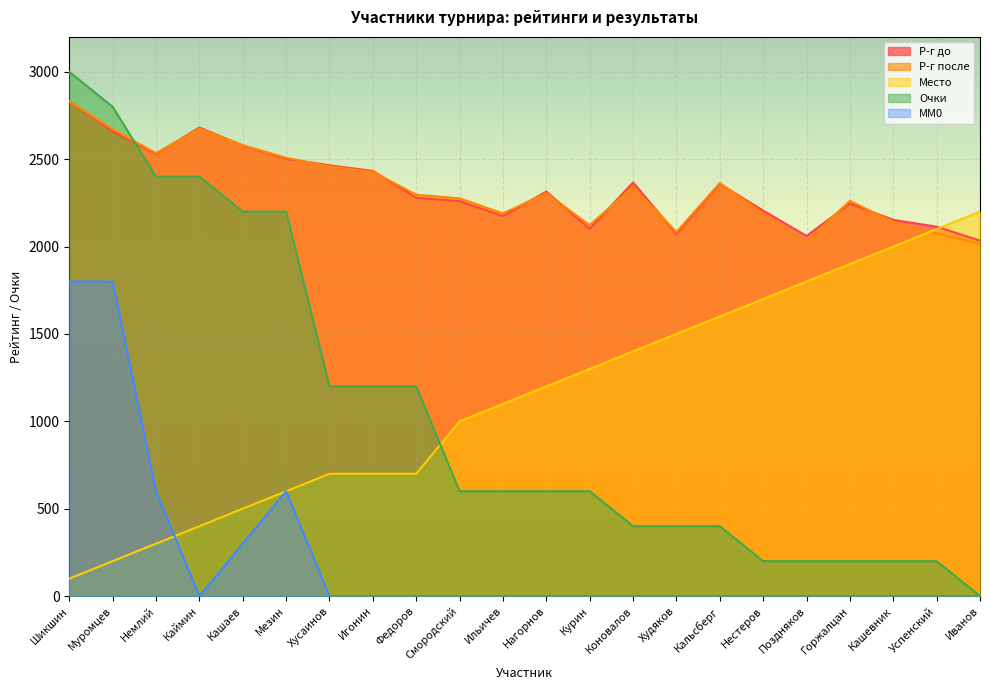

What is the value of the Р-г до point at the 13th from the left?

2102